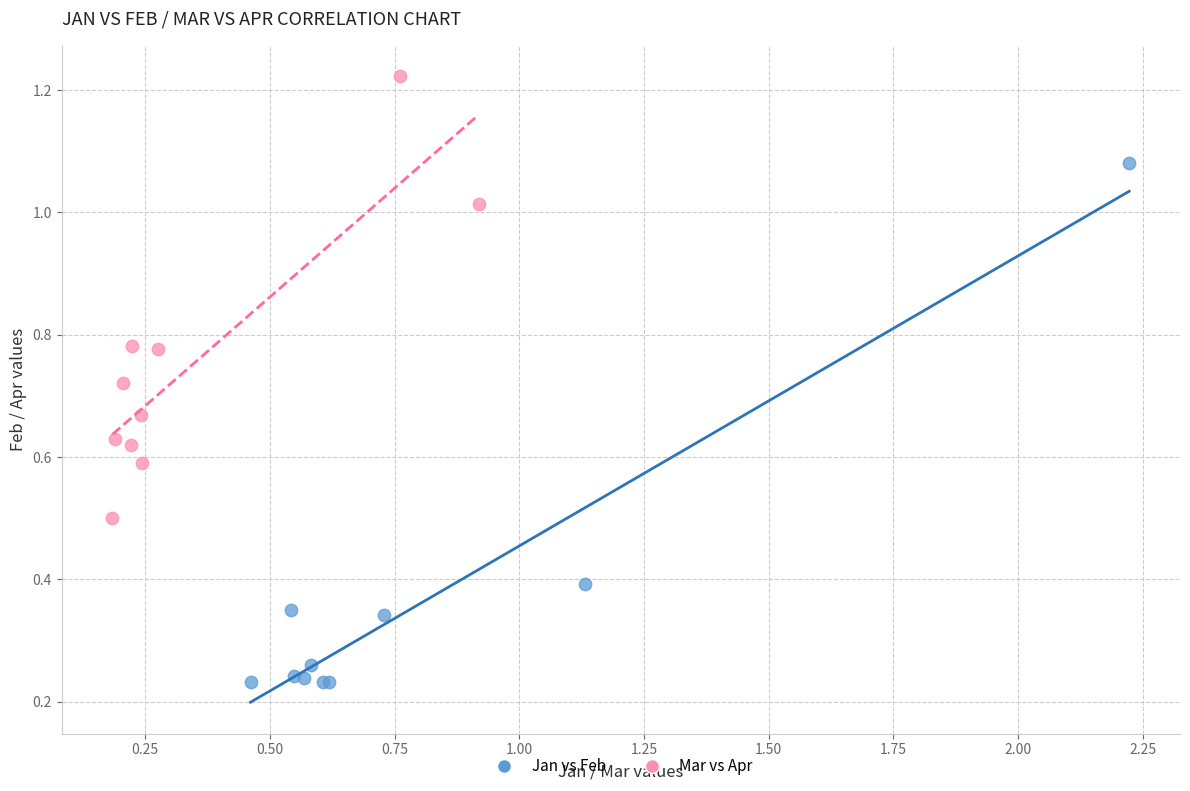

Which series has the widest spread of Y values?

Jan vs Feb